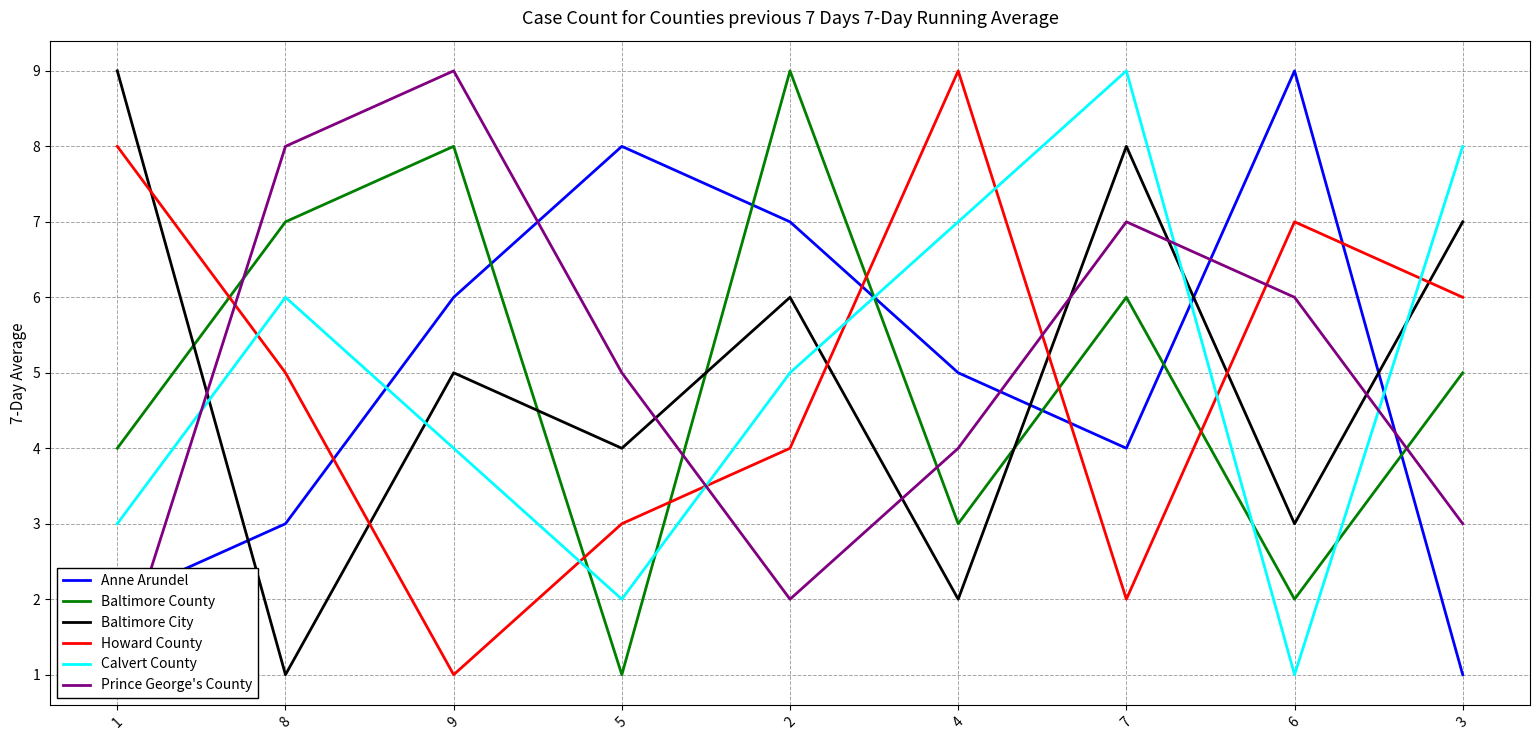

Which category has the highest value across all series?

6